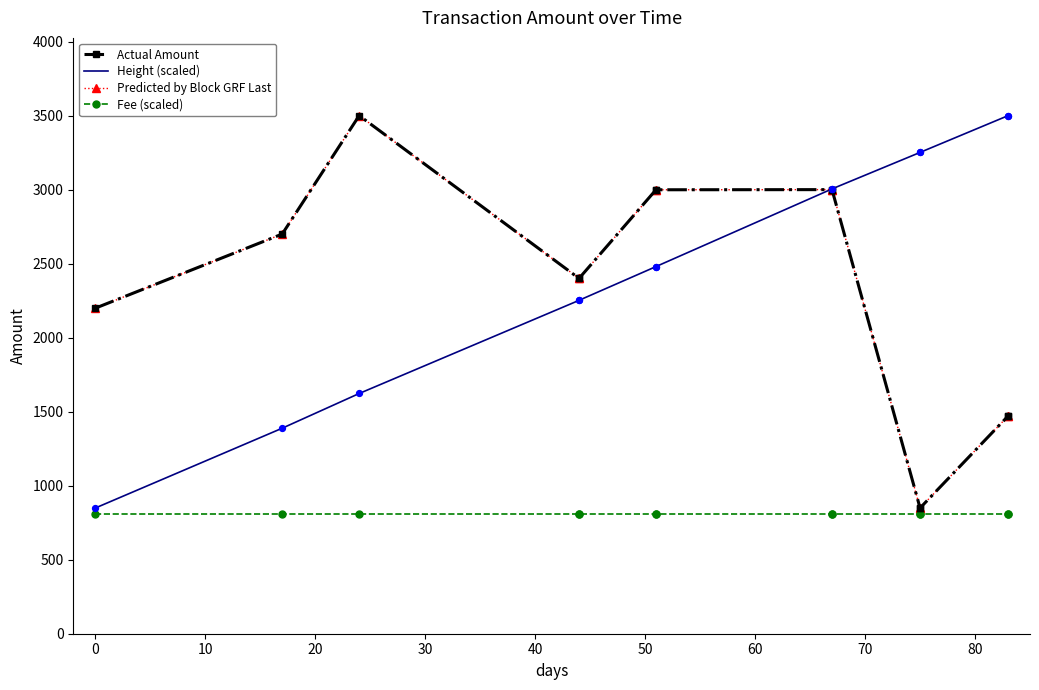

Which series contains the lowest Y value?

Fee (scaled)